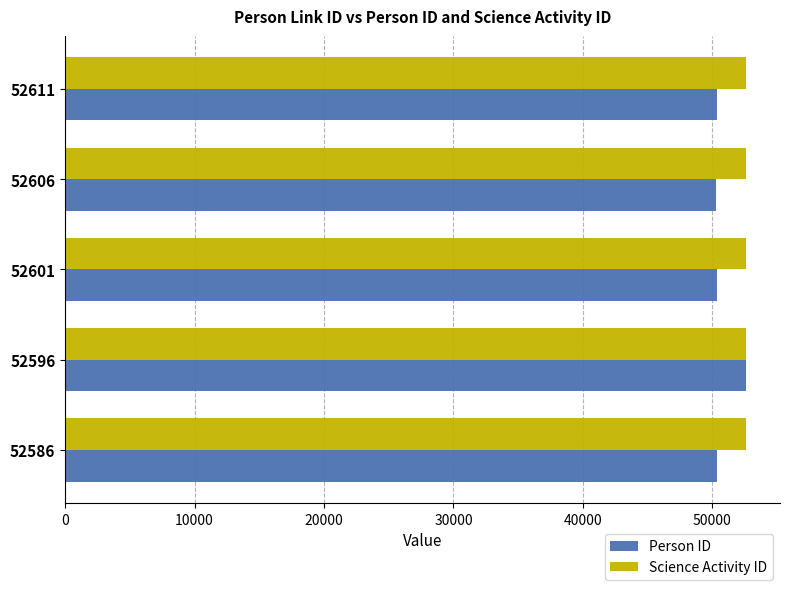

At which category is the sum across all series the highest?

52596